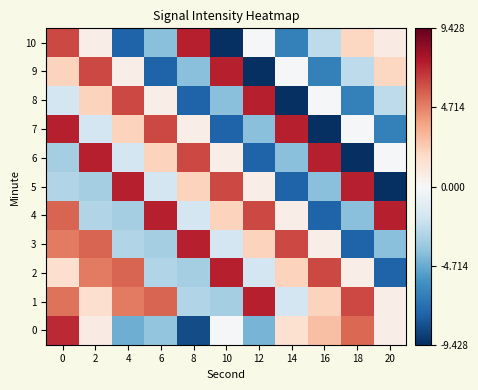

What is the spread (max minus min) of values at 14?

16.8